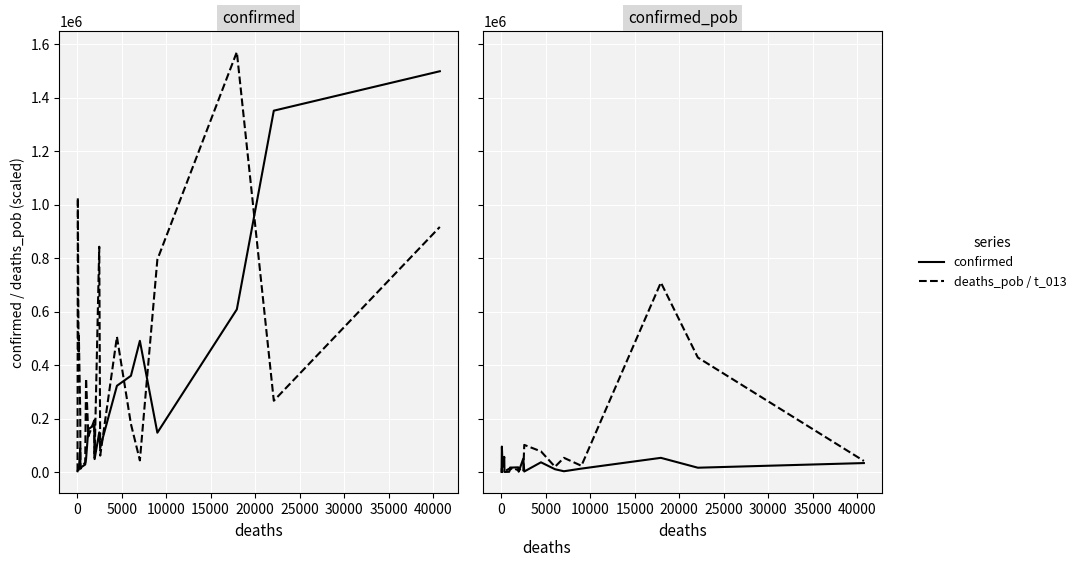

Which series has the largest total across all categories?

deaths_pob